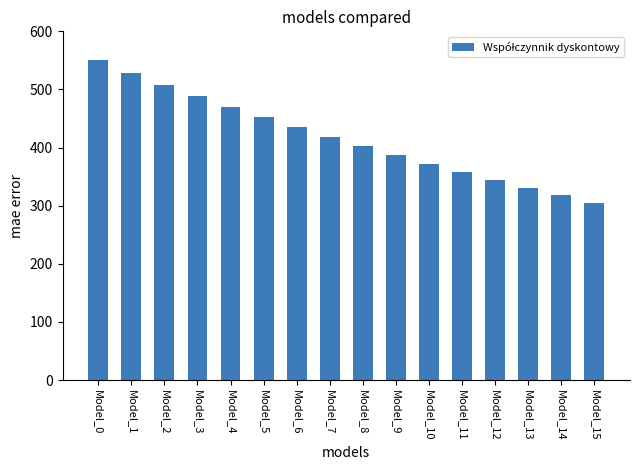

What is the minimum value shown in the chart?

305.4